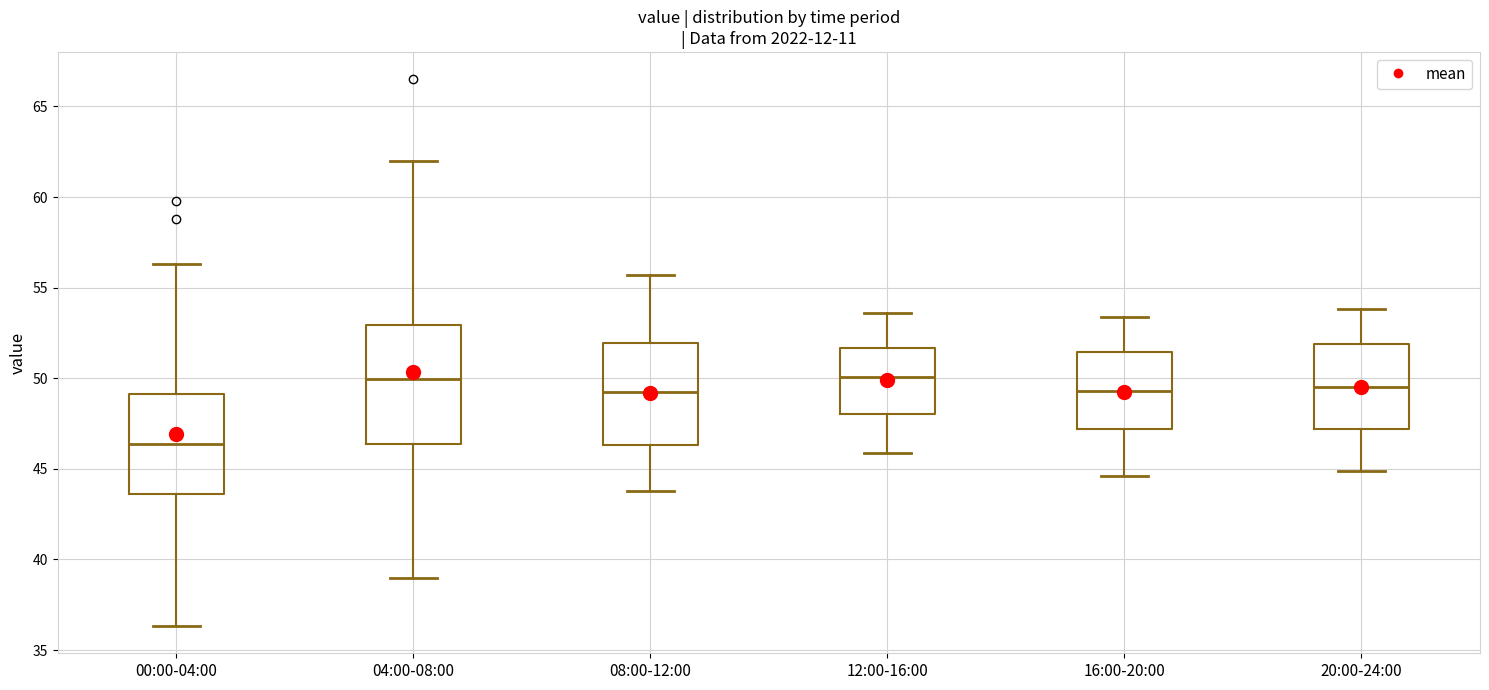

Which box has the lowest median line?

00:00-04:00